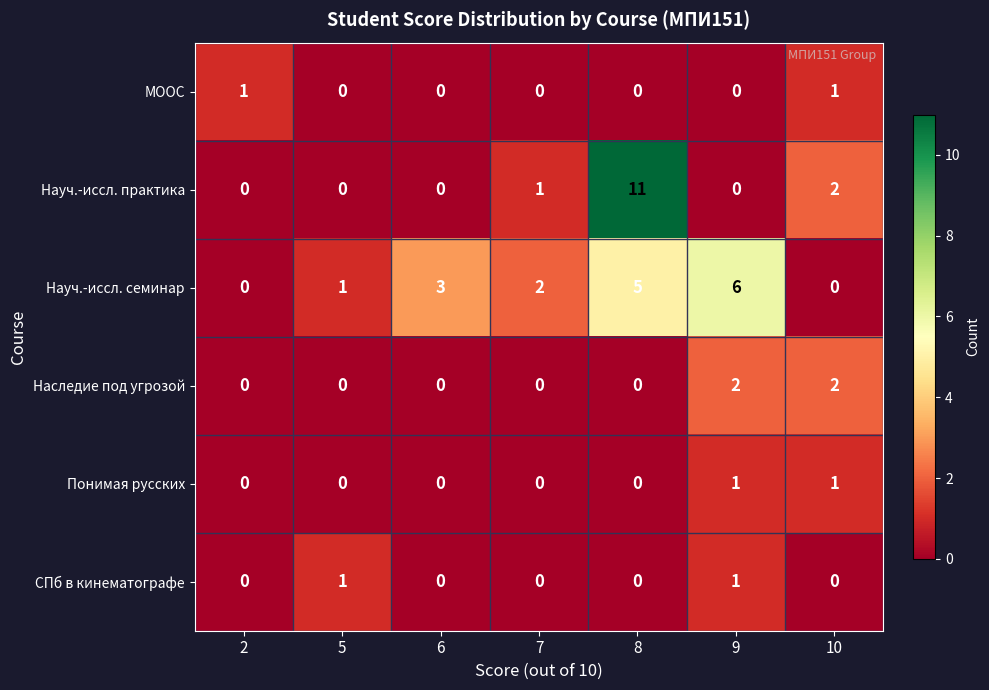

The value of СПб в кинематографе at 10 is 0. True or false?

True